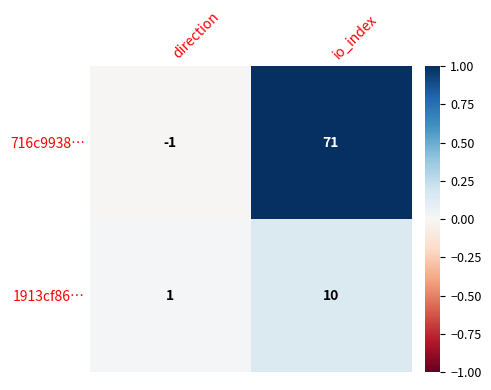

At which category does the chart reach its minimum across all series?

direction